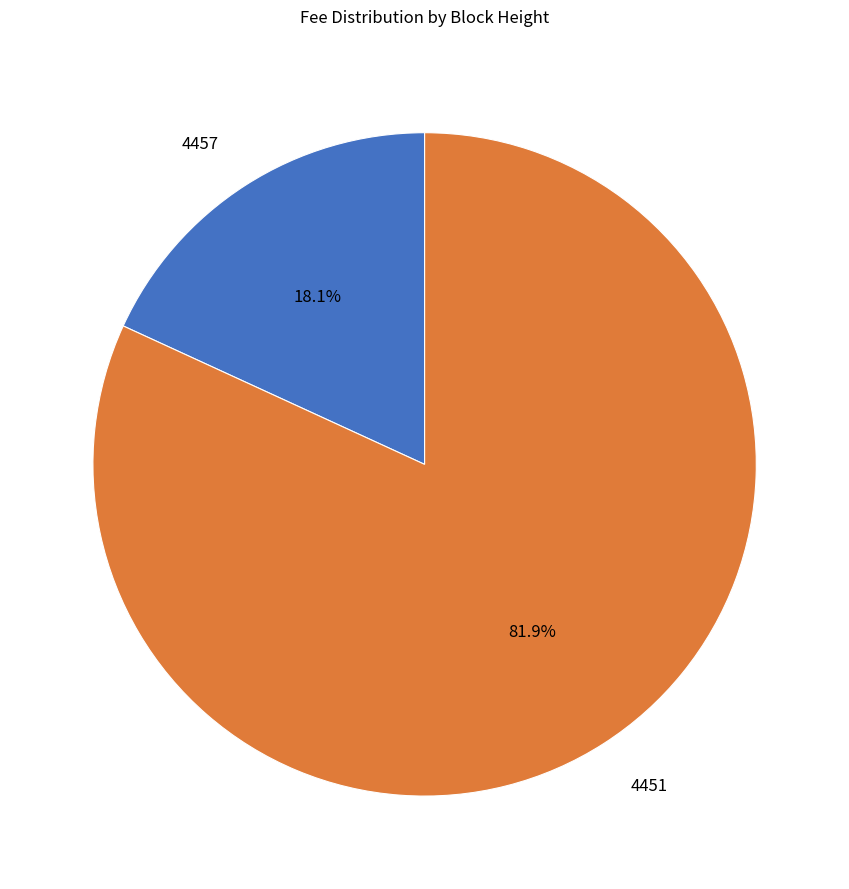

Combined, what portion of the pie is 4457 and 4451?

100.0%